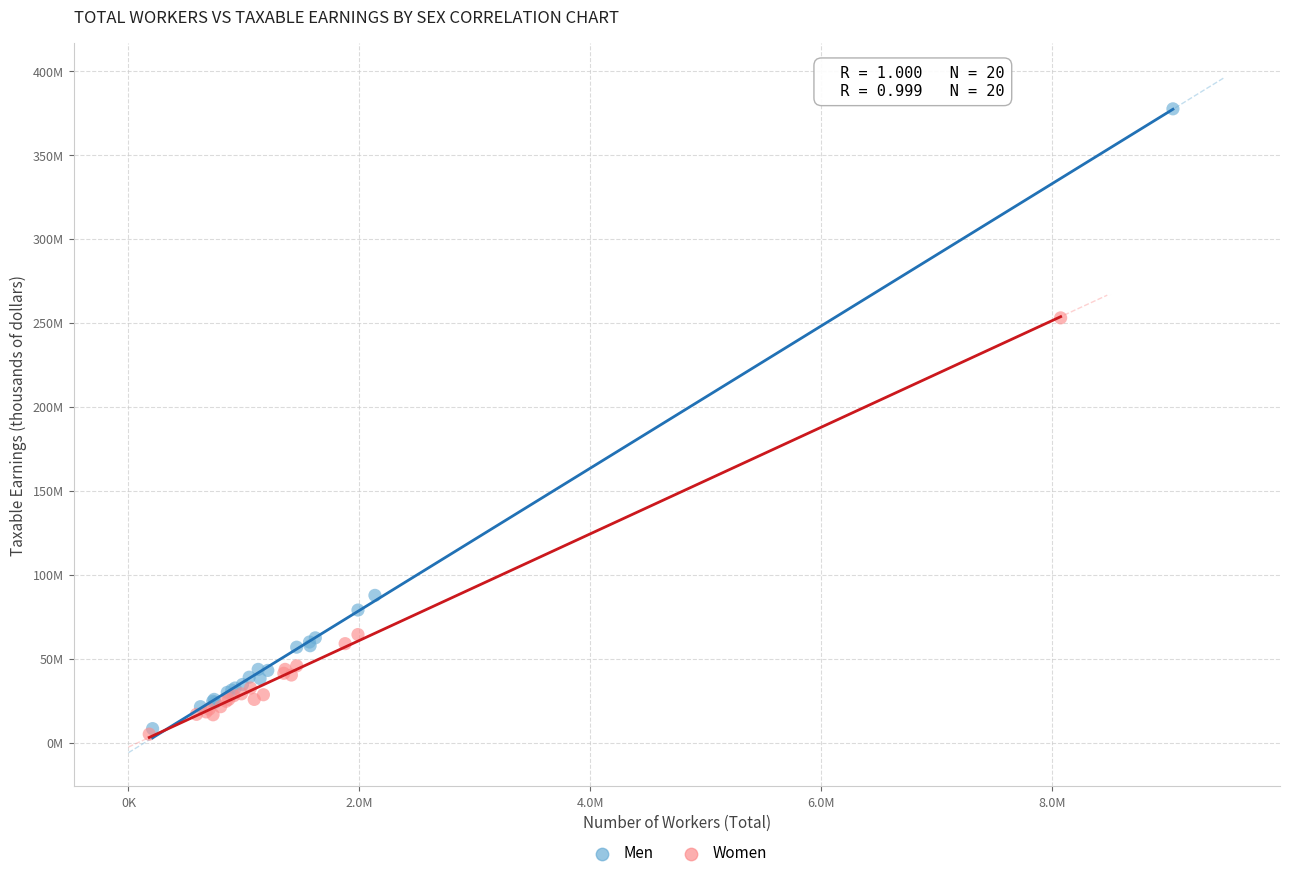

What are all the series names shown in the legend?

Men, Women